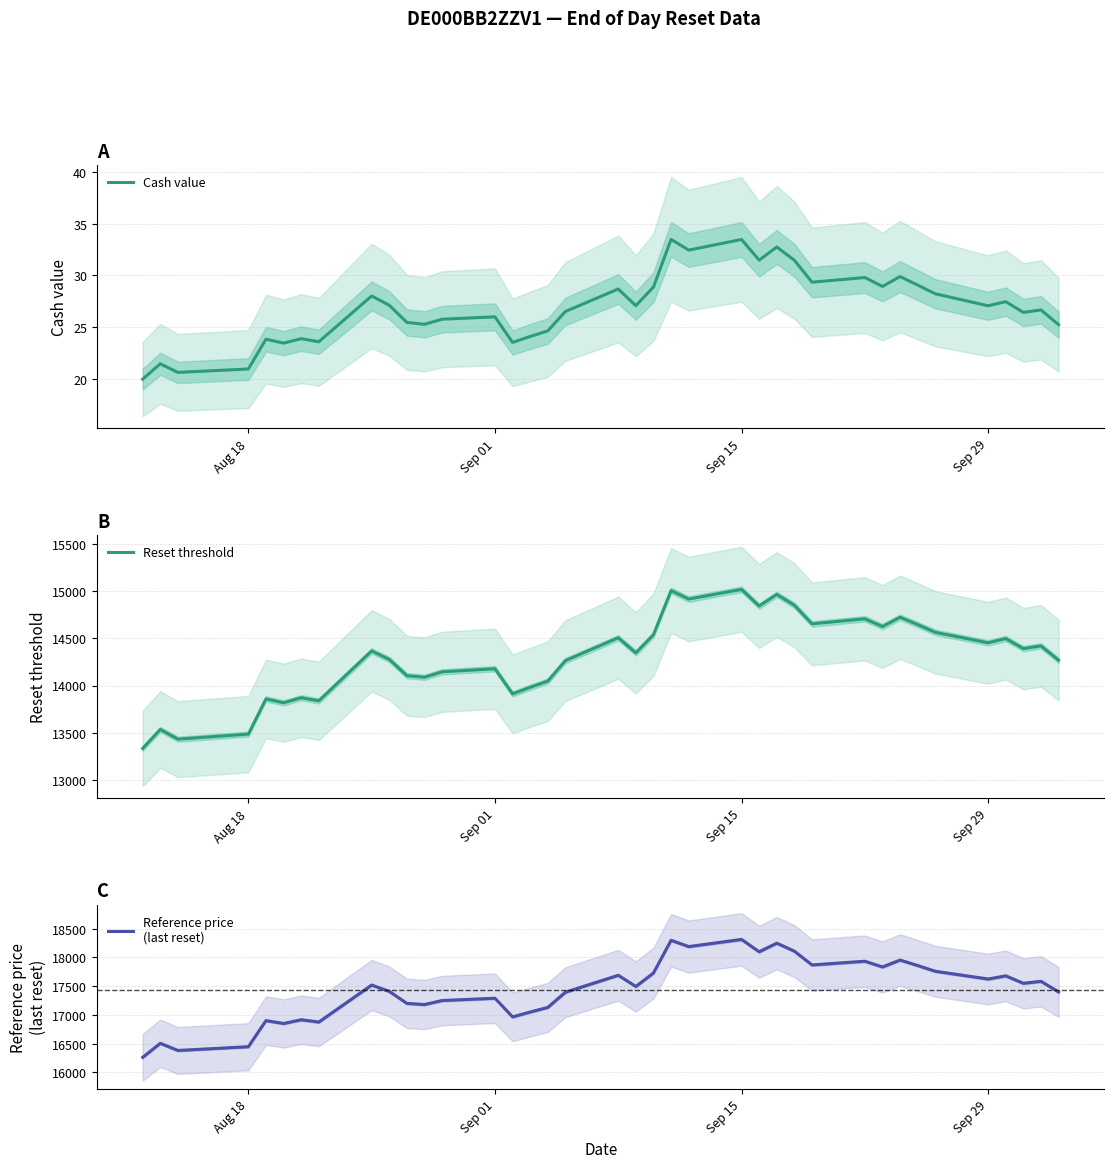

True or false: Reset threshold and Reference price
(last reset) intersect in this chart.

False